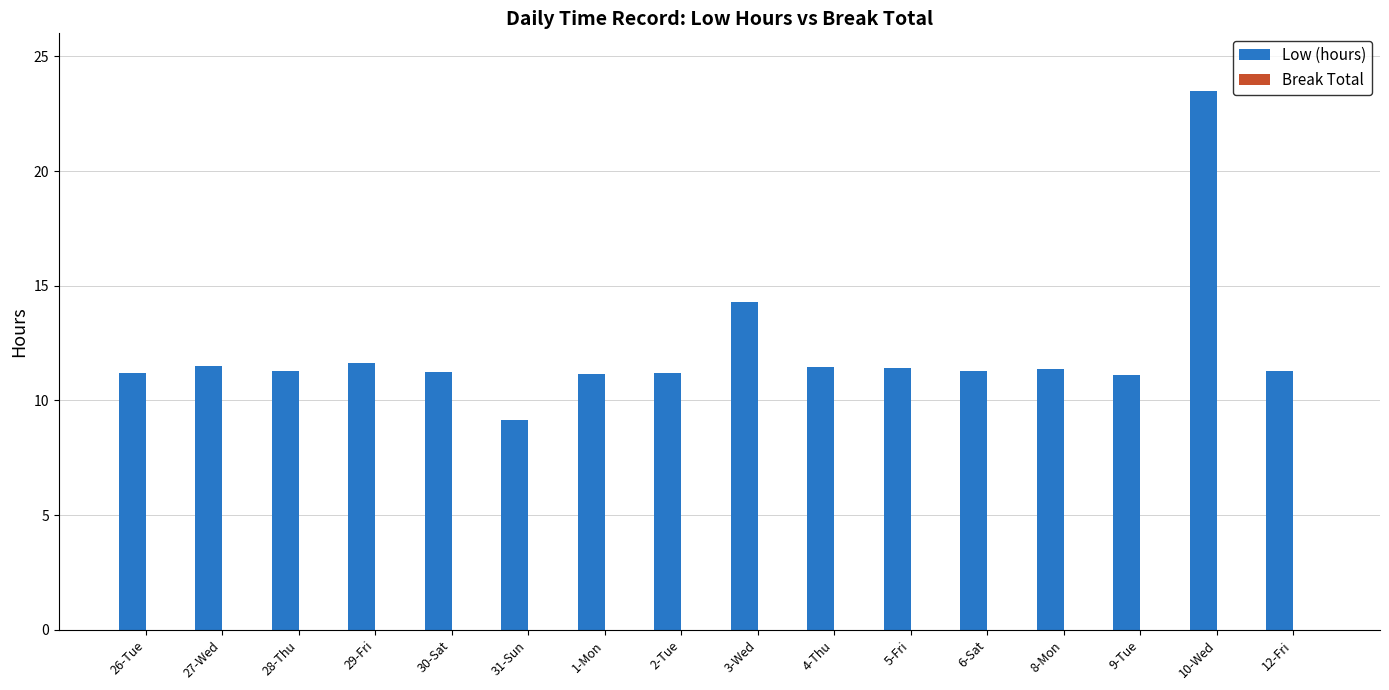

Read the value at 27-Wed.

11.5